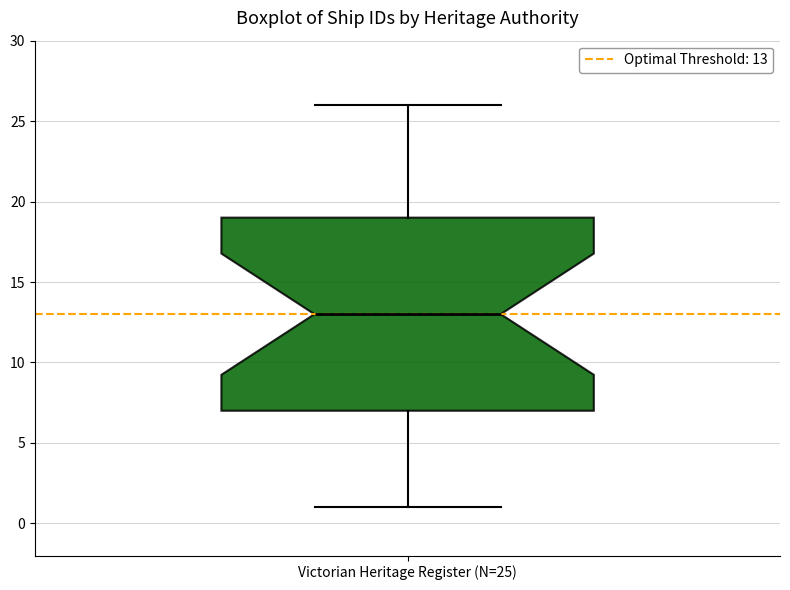

Read this box plot against the y-axis: the position of the median line, the range covered by the box, and the ends of both whiskers. The values are not printed on the chart, so give them approximately, as read against the axis.

median 13, box 7 to 19, whiskers 1 to 26